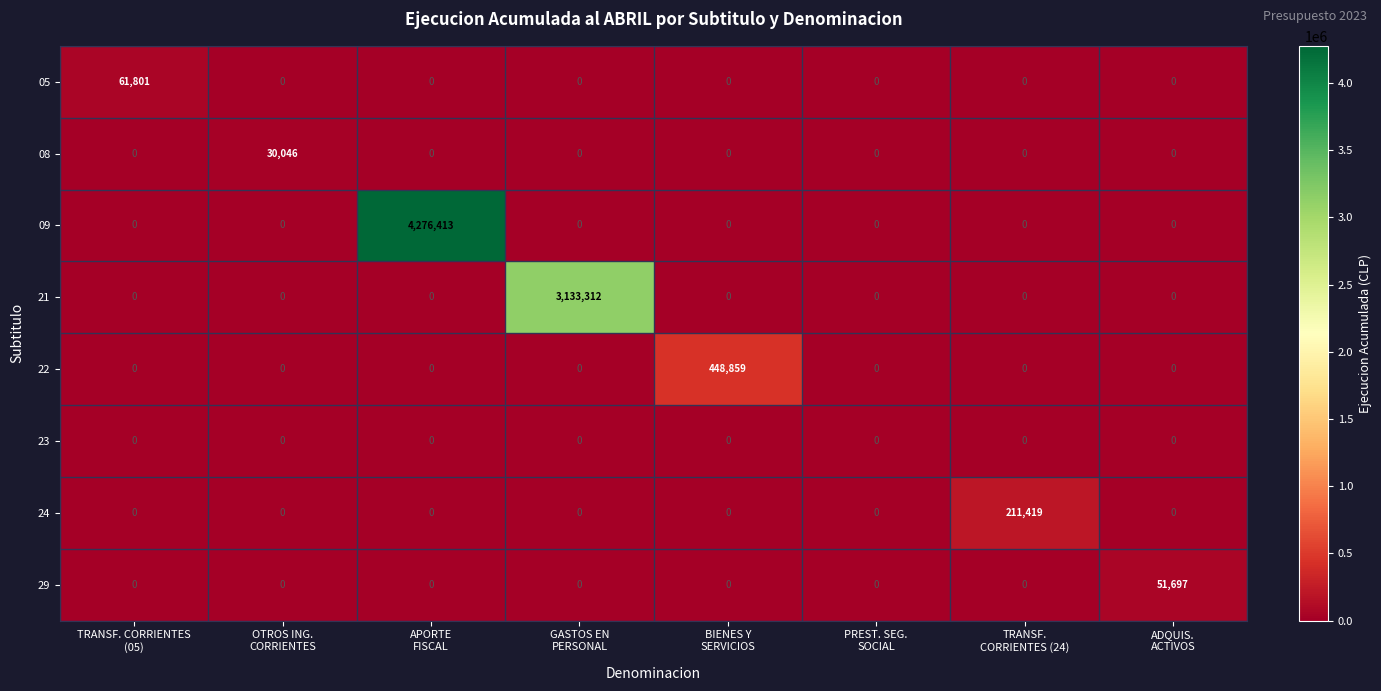

What is the average value of the 05 series?

7725